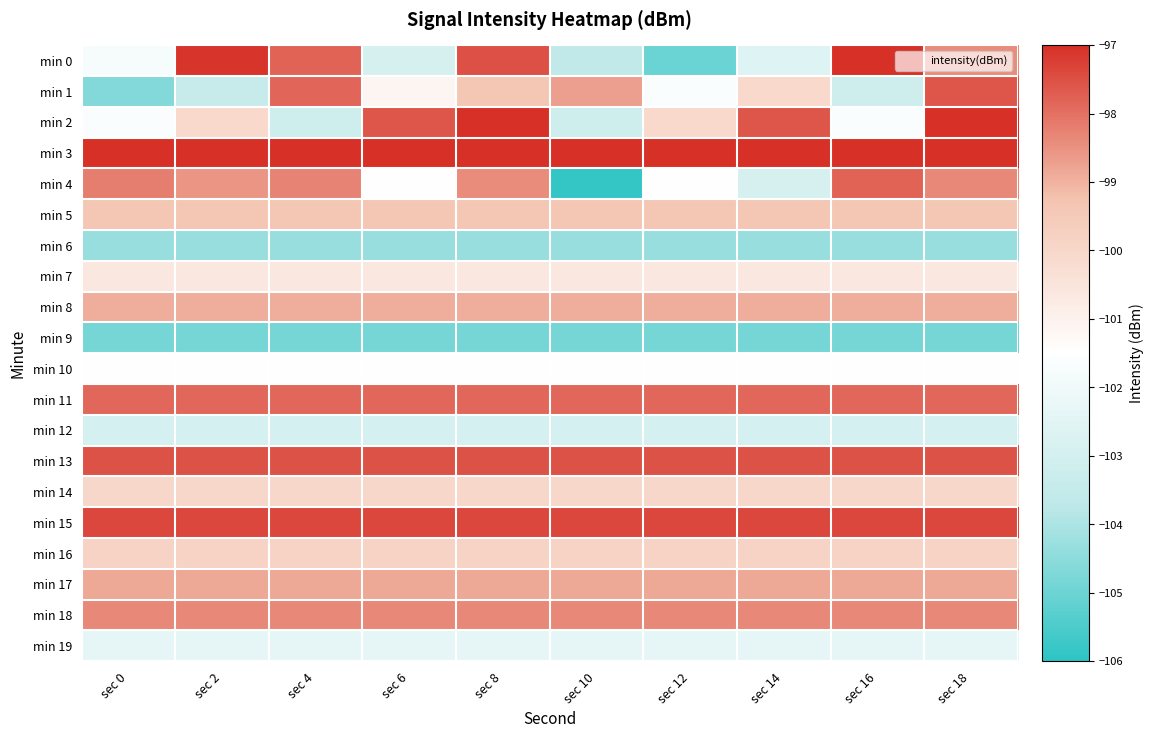

Between sec 6 and sec 4, which is larger?

sec 4